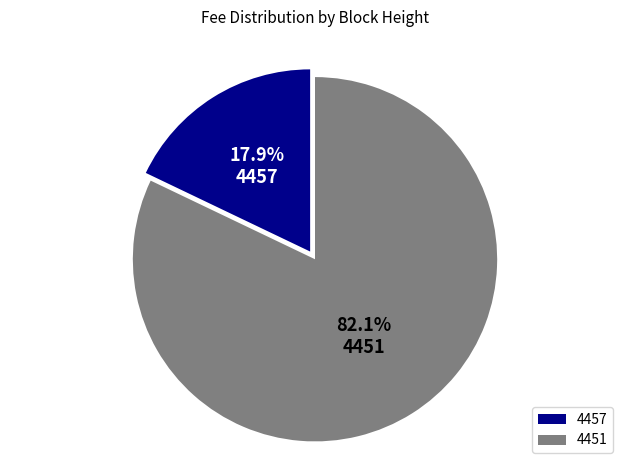

True or false: 4451 accounts for 91% of the total.

False